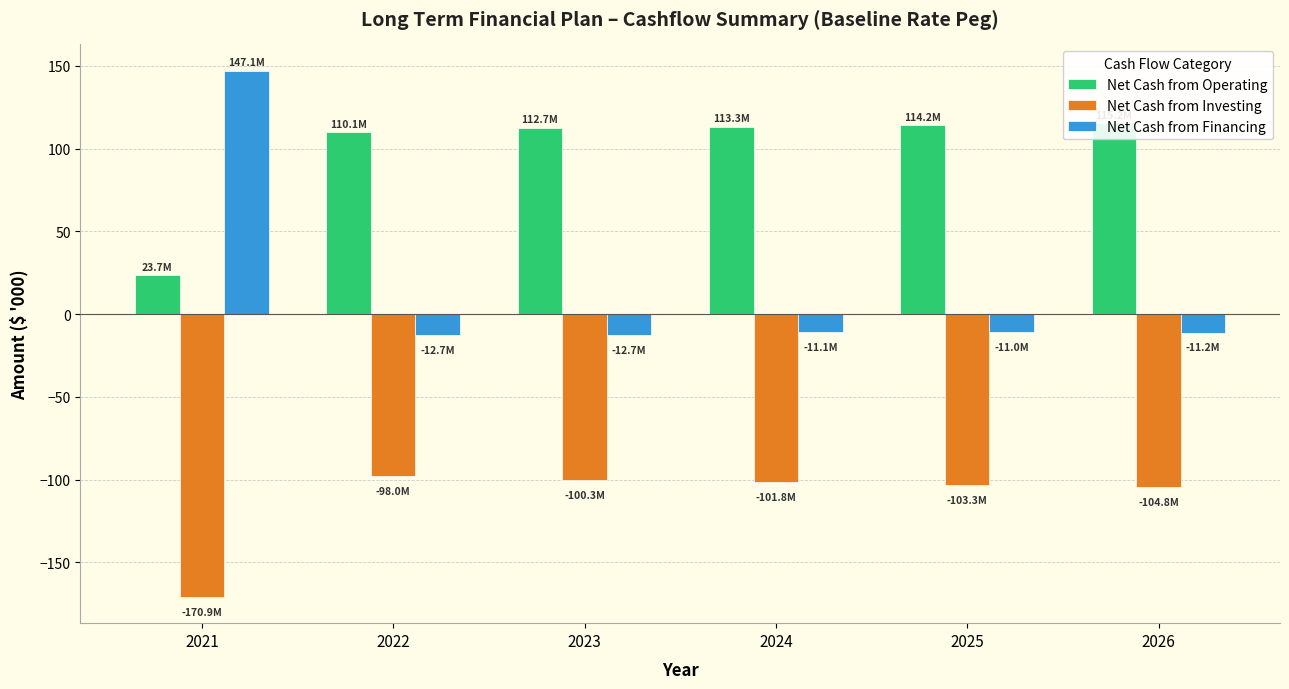

Which label corresponds to the largest value in the chart?

2021